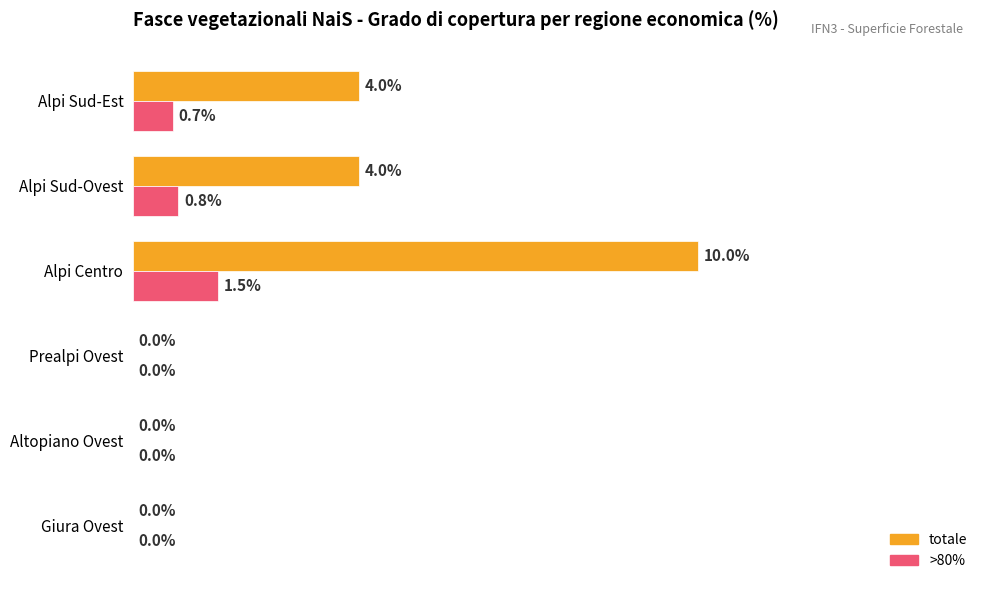

Which category has the highest value in the totale series?

Alpi Centro